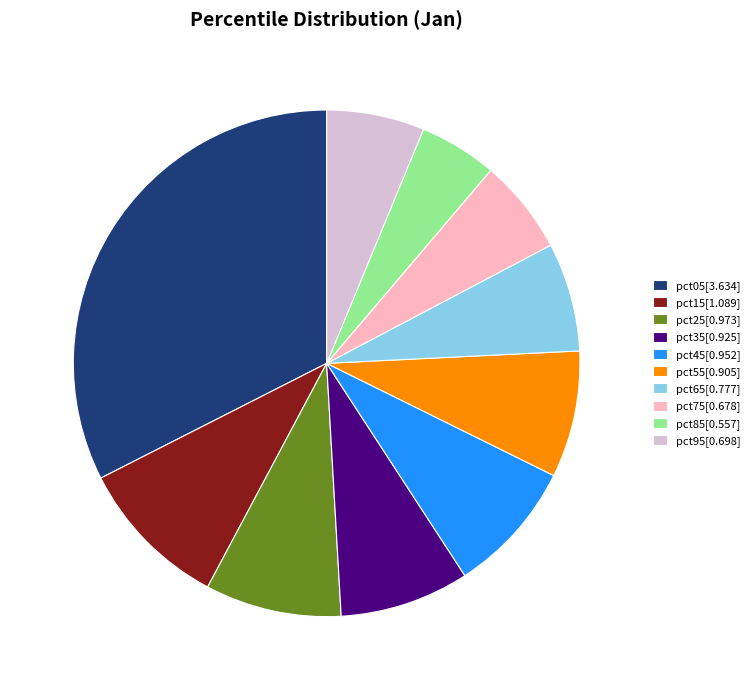

The pct85 slice represents 5% of the pie. True or false?

True